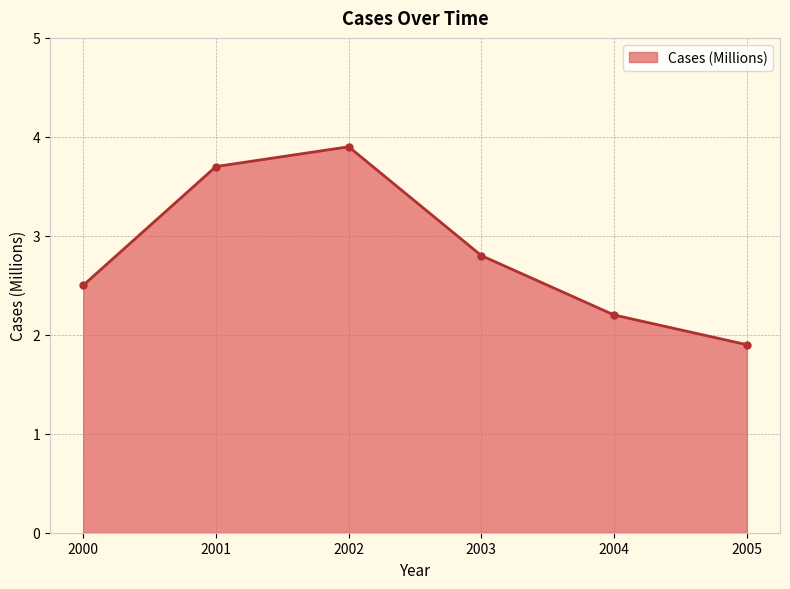

What is the difference between the maximum and minimum values?

2.0